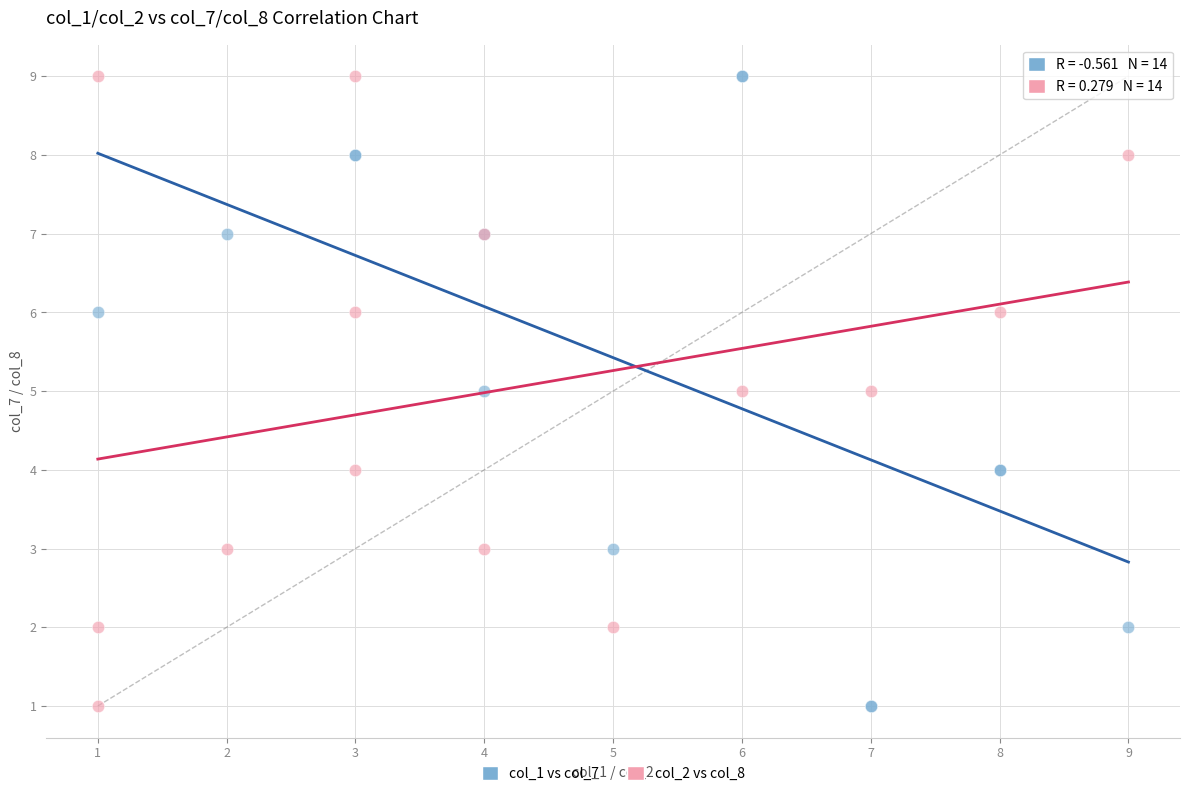

What are all the series names shown in the legend?

col_1 vs col_7, col_2 vs col_8